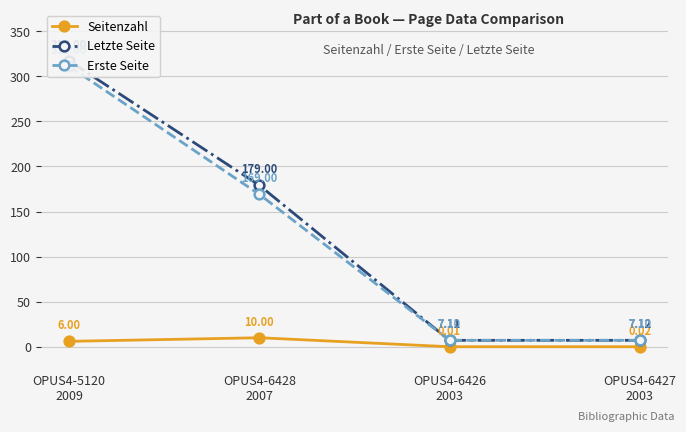

What is the difference between the highest and lowest values at OPUS4-5120
2009?

311.0